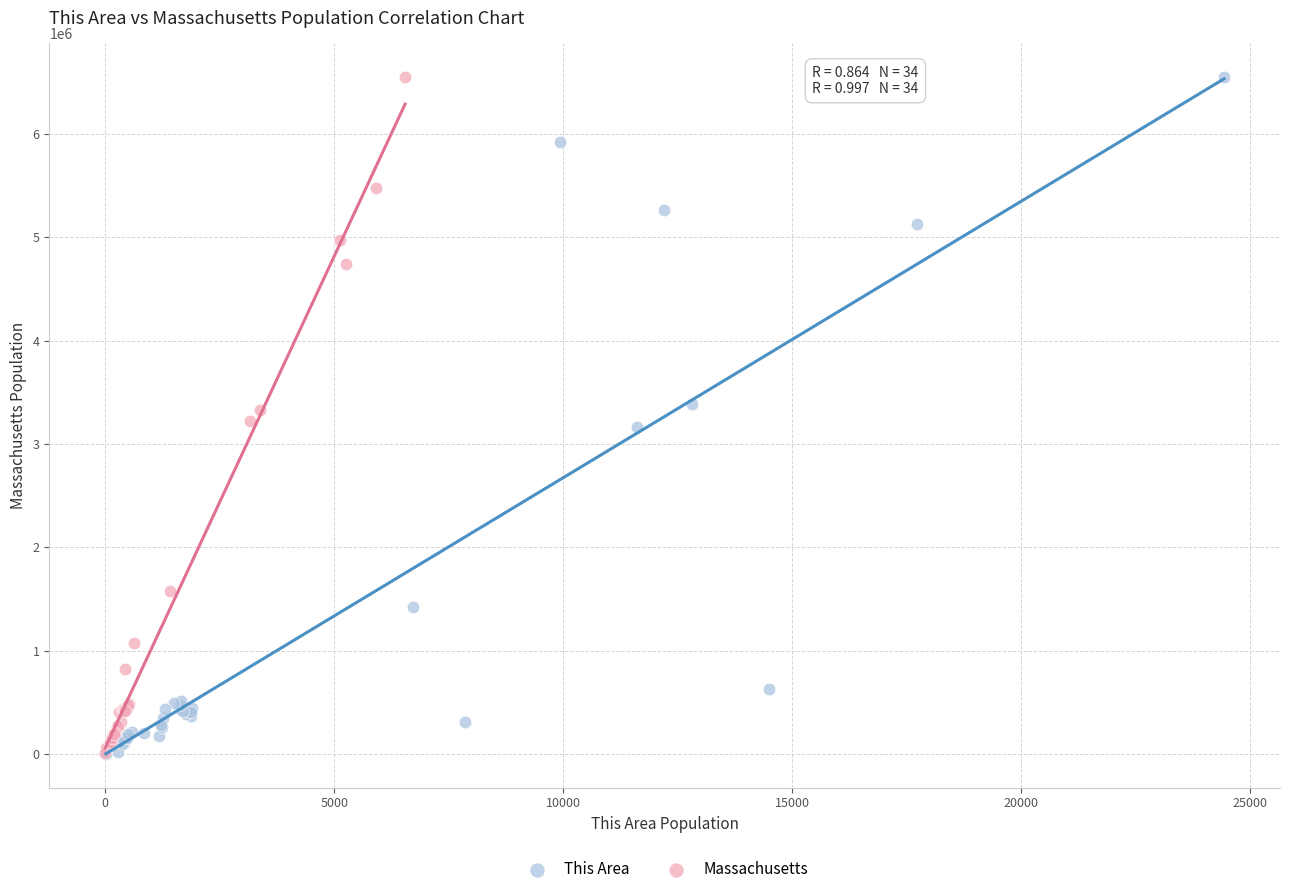

What are all the series names shown in the legend?

This Area, Massachusetts